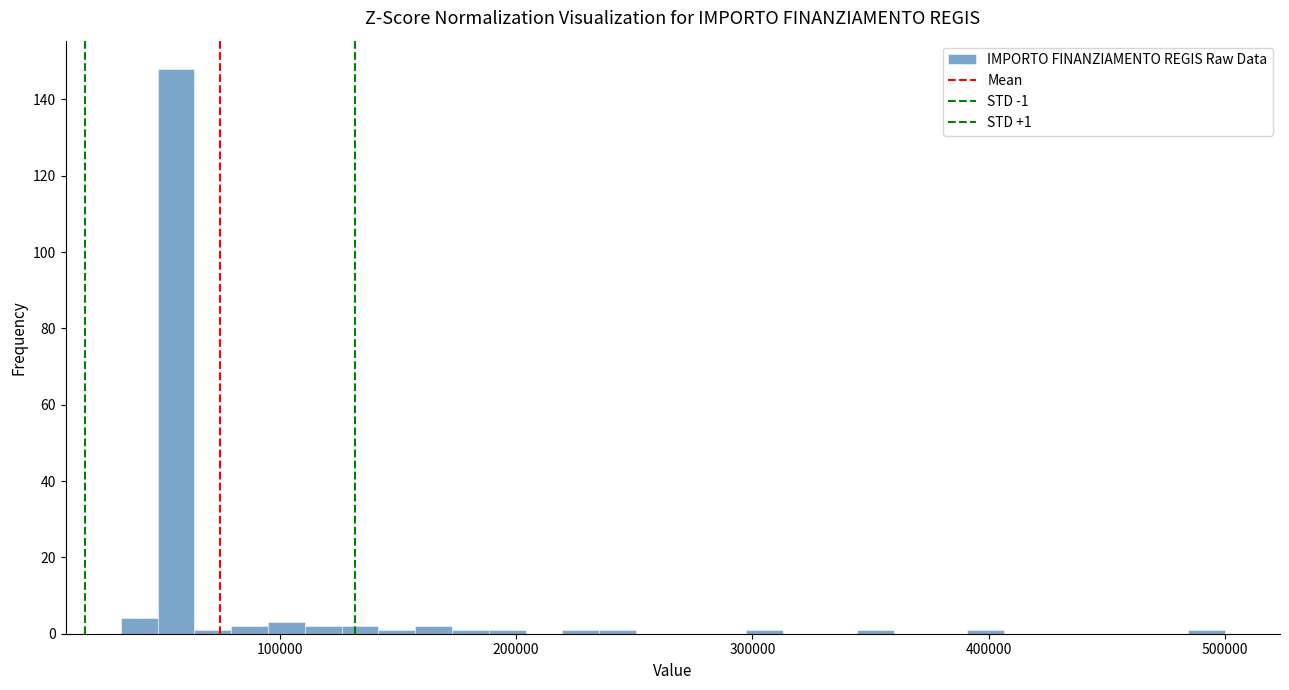

Around what value on the x-axis is the tallest bar? Give the approximate position of its centre, as read against the axis.

60000